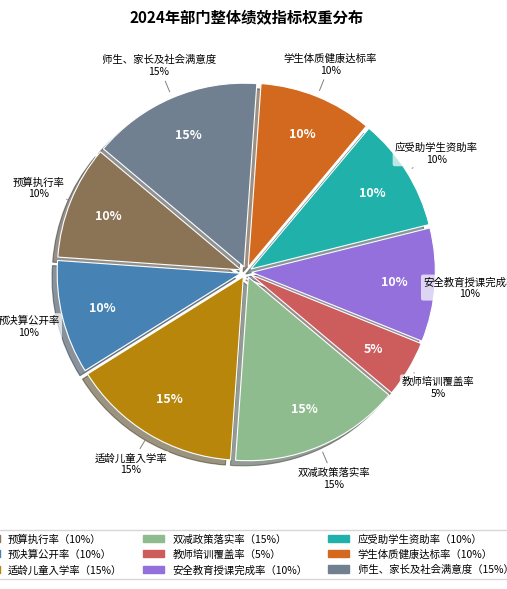

Rank the categories by value from highest to lowest.

适龄儿童入学率, 双减政策落实率, 师生、家长及社会满意度, 预算执行率, 预决算公开率, 安全教育授课完成率, 应受助学生资助率, 学生体质健康达标率, 教师培训覆盖率